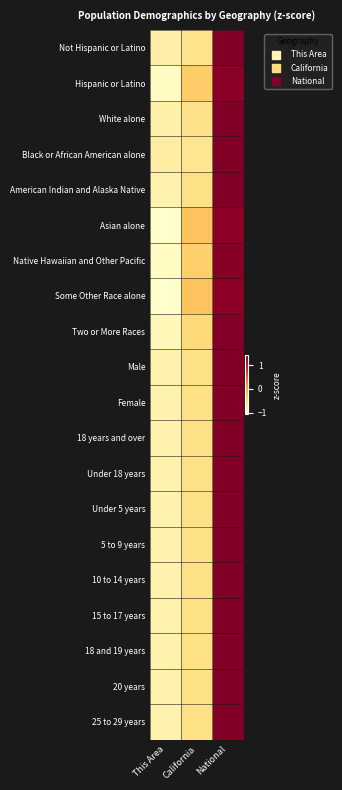

Reading left to right, transcribe all the data shown in this chart.

Not Hispanic or Latino: This Area=-0.8	California=-0.6	National=1.4
Hispanic or Latino: This Area=-1.0	California=-0.4	National=1.4
White alone: This Area=-0.8	California=-0.6	National=1.4
Black or African American alone: This Area=-0.8	California=-0.6	National=1.4
American Indian and Alaska Native: This Area=-0.8	California=-0.6	National=1.4
Asian alone: This Area=-1.1	California=-0.3	National=1.3
Native Hawaiian and Other Pacific: This Area=-1.0	California=-0.4	National=1.4
Some Other Race alone: This Area=-1.1	California=-0.3	National=1.3
Two or More Races: This Area=-0.9	California=-0.5	National=1.4
Male: This Area=-0.8	California=-0.6	National=1.4
Female: This Area=-0.8	California=-0.6	National=1.4
18 years and over: This Area=-0.8	California=-0.6	National=1.4
Under 18 years: This Area=-0.8	California=-0.6	National=1.4
Under 5 years: This Area=-0.8	California=-0.6	National=1.4
5 to 9 years: This Area=-0.8	California=-0.6	National=1.4
10 to 14 years: This Area=-0.8	California=-0.6	National=1.4
15 to 17 years: This Area=-0.8	California=-0.6	National=1.4
18 and 19 years: This Area=-0.8	California=-0.6	National=1.4
20 years: This Area=-0.8	California=-0.6	National=1.4
25 to 29 years: This Area=-0.8	California=-0.6	National=1.4